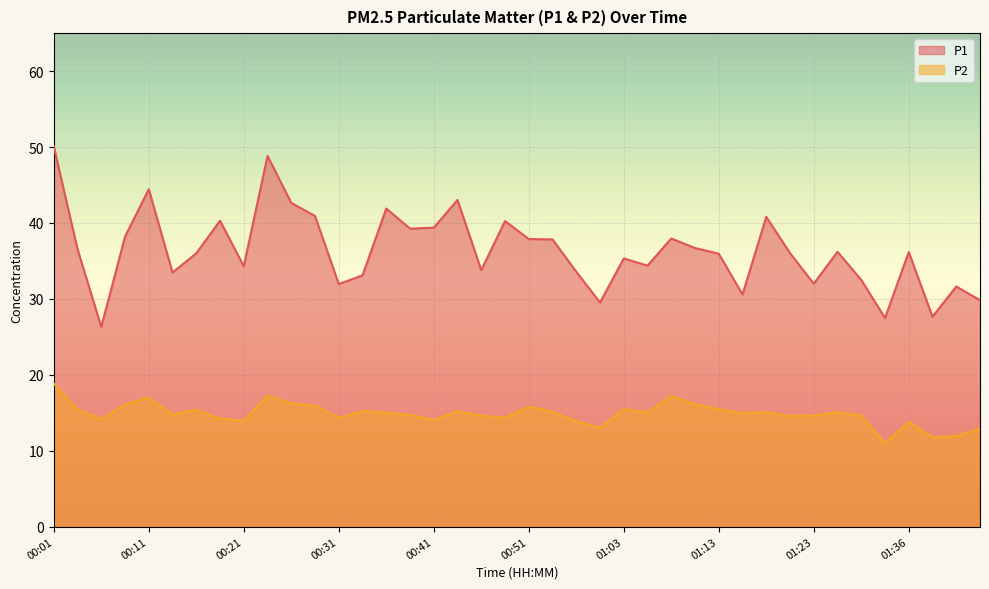

What is the label of the 29th point from the right?

00:28